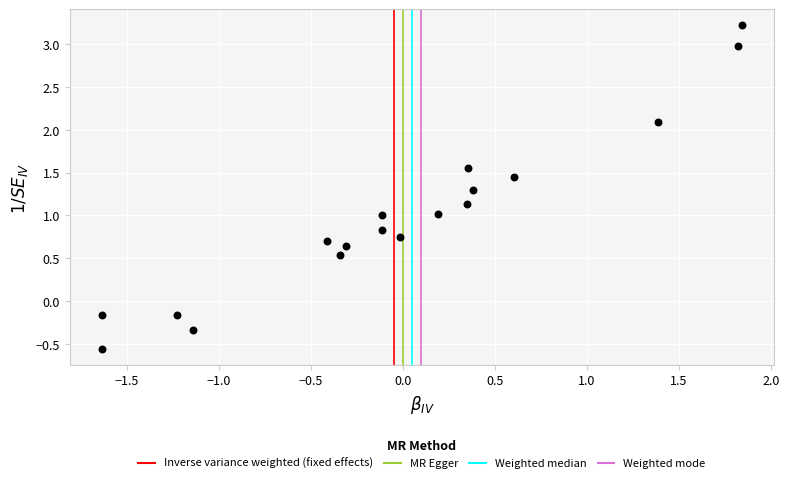

What is the range of Y values (max minus min)?

3.8